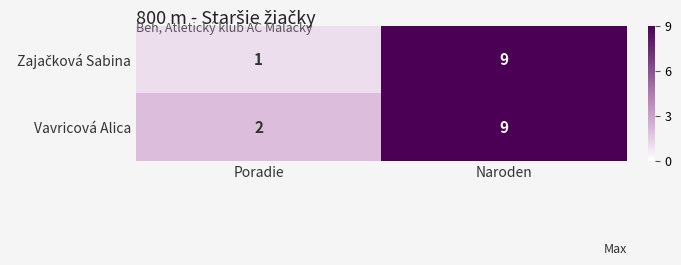

Where is Vavricová Alica nearest to the value 5?

Poradie